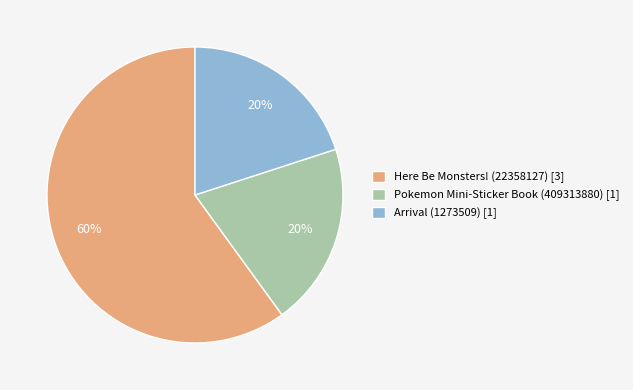

To the nearest percent, what percentage of the pie is Pokemon Mini-Sticker Book (409313880) [1]?

20%